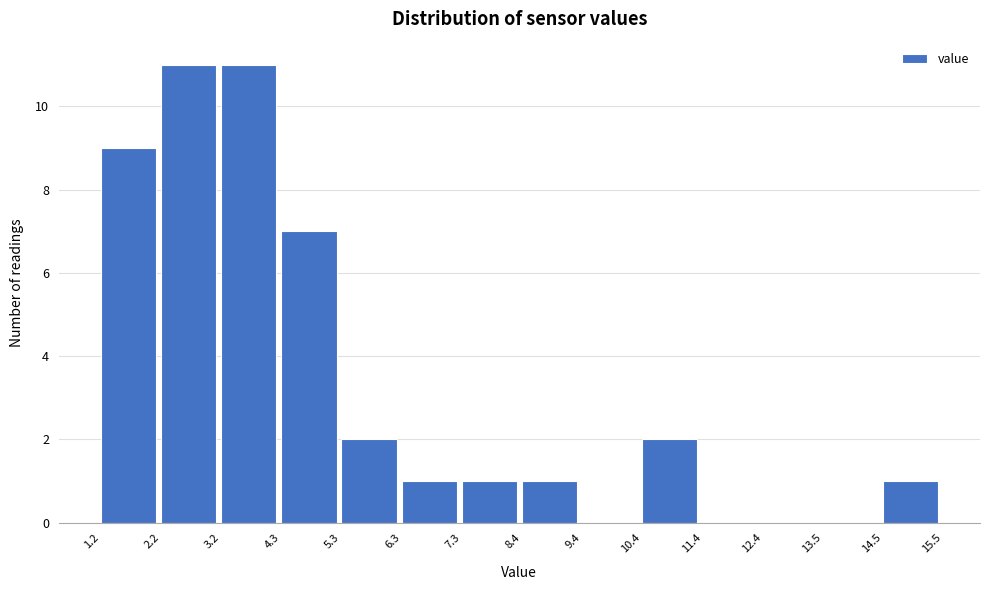

How tall is the bar that spans 7.3 to 8.4 on the x-axis? The values are not printed on the chart, so give them approximately, as read against the axis.

1